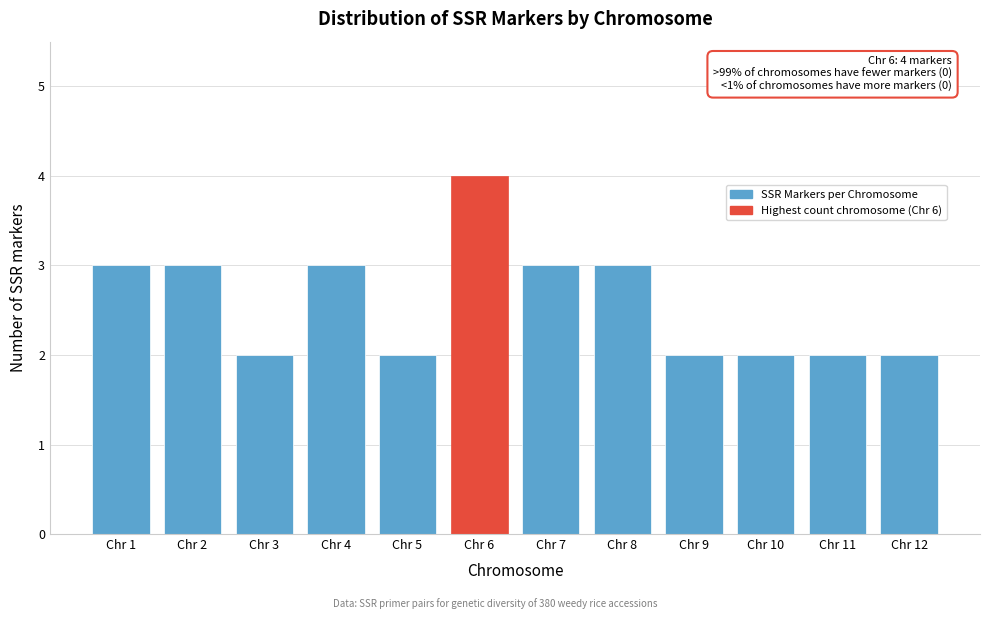

Reading left to right, transcribe all the data shown in this chart.

Chr 1=3	Chr 2=3	Chr 3=2	Chr 4=3	Chr 5=2	Chr 6=4	Chr 7=3	Chr 8=3	Chr 9=2	Chr 10=2	Chr 11=2	Chr 12=2